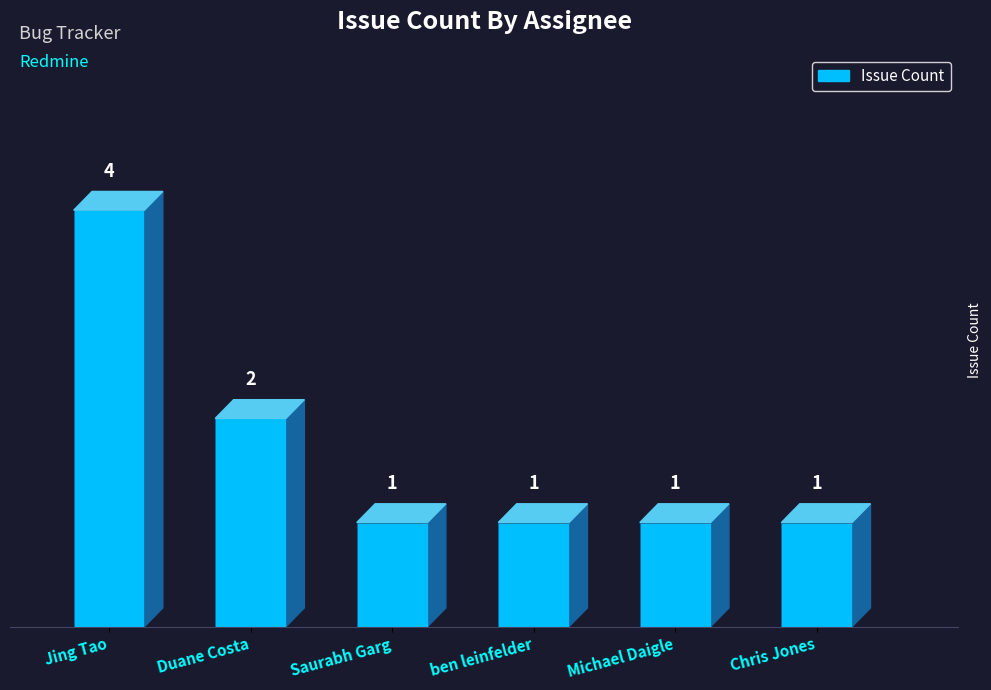

The value at Jing Tao is 4. True or false?

True